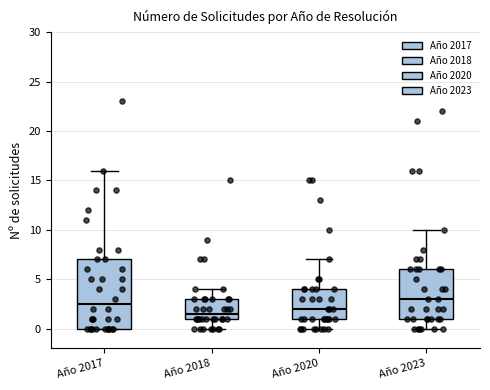

Reading left to right, read every box against the y-axis: the position of its median line, the range the box covers, and the ends of its whiskers. The values are not printed on the chart, so give them approximately, as read against the axis.

Año 2017: median 2.5, box 0.0 to 7.0, whiskers 0.0 to 16.0
Año 2018: median 1.5, box 1.0 to 3.0, whiskers 0.0 to 4.0
Año 2020: median 2.0, box 1.0 to 4.0, whiskers 0.0 to 7.0
Año 2023: median 3.0, box 1.0 to 6.0, whiskers 0.0 to 10.0